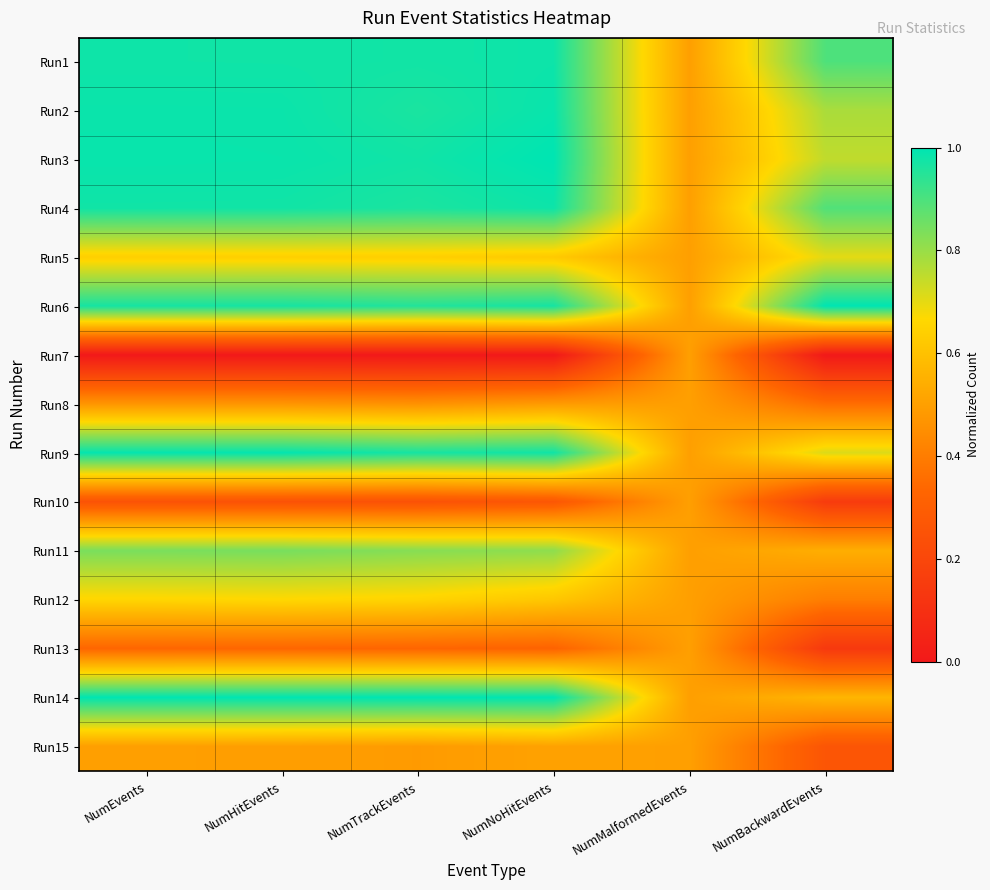

At NumBackwardEvents, list the series in order from largest to smallest.

Run6, Run1, Run4, Run2, Run3, Run9, Run5, Run14, Run11, Run12, Run8, Run15, Run10, Run13, Run7